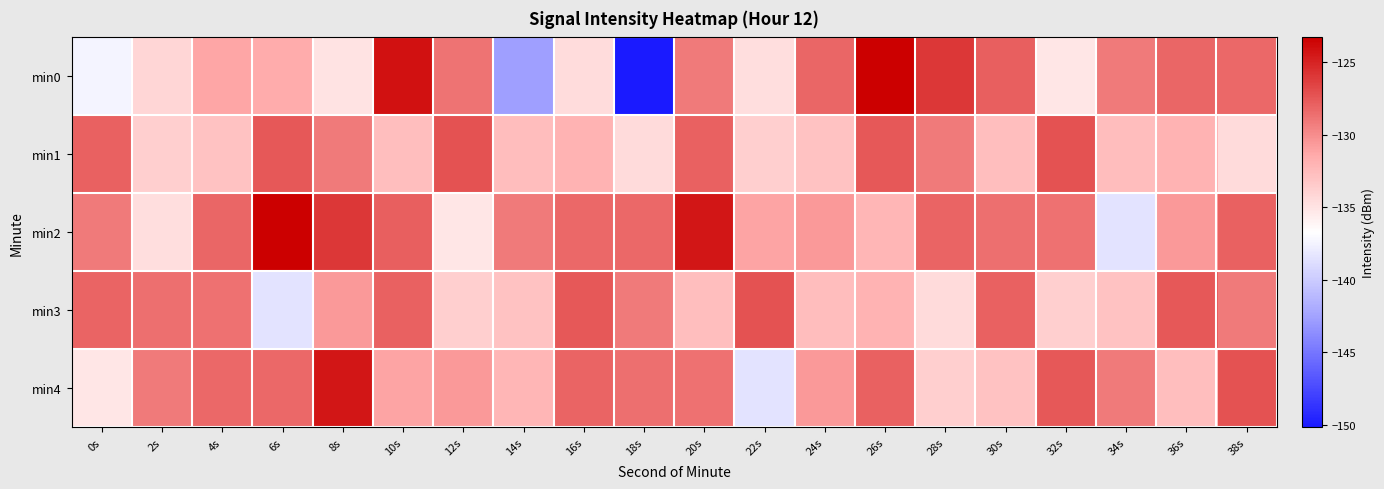

What is the difference between the highest and lowest values at 22s?

11.2